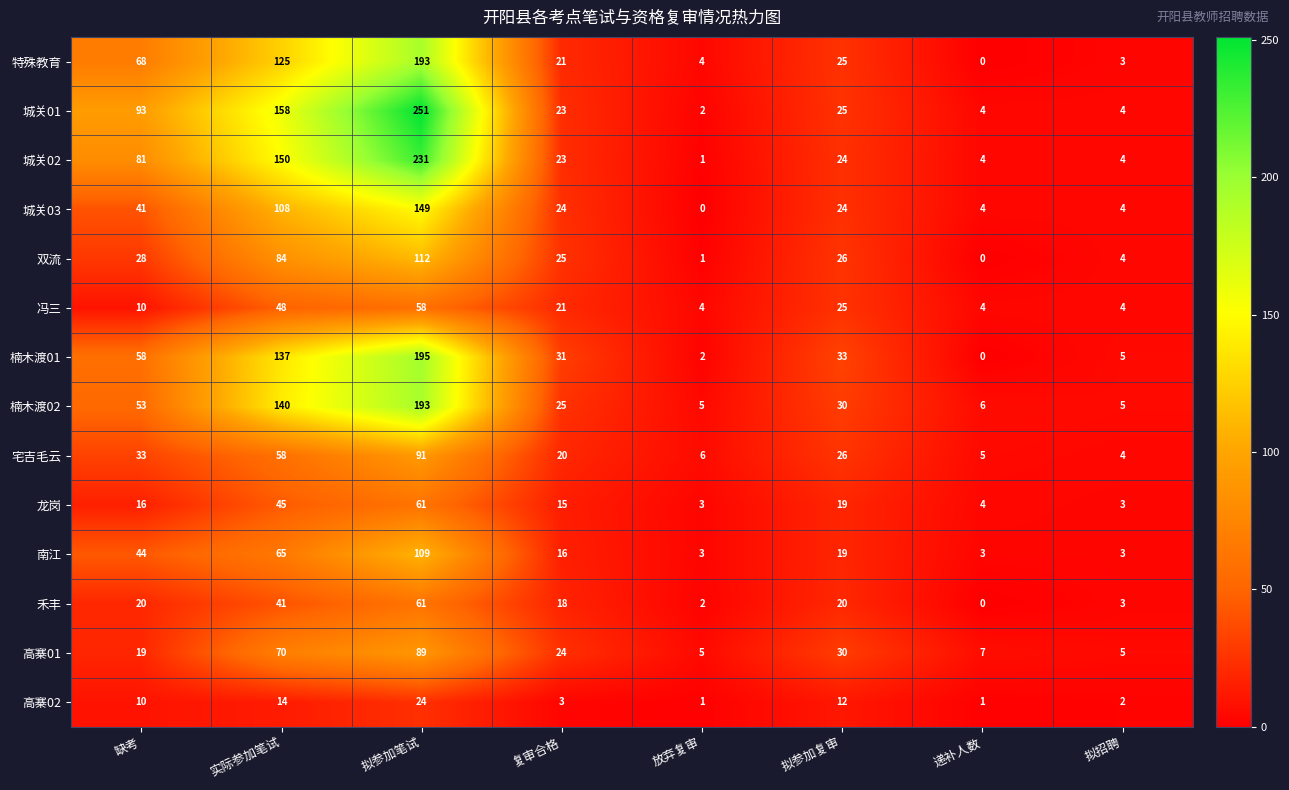

At which label does 南江 first exceed 19?

缺考